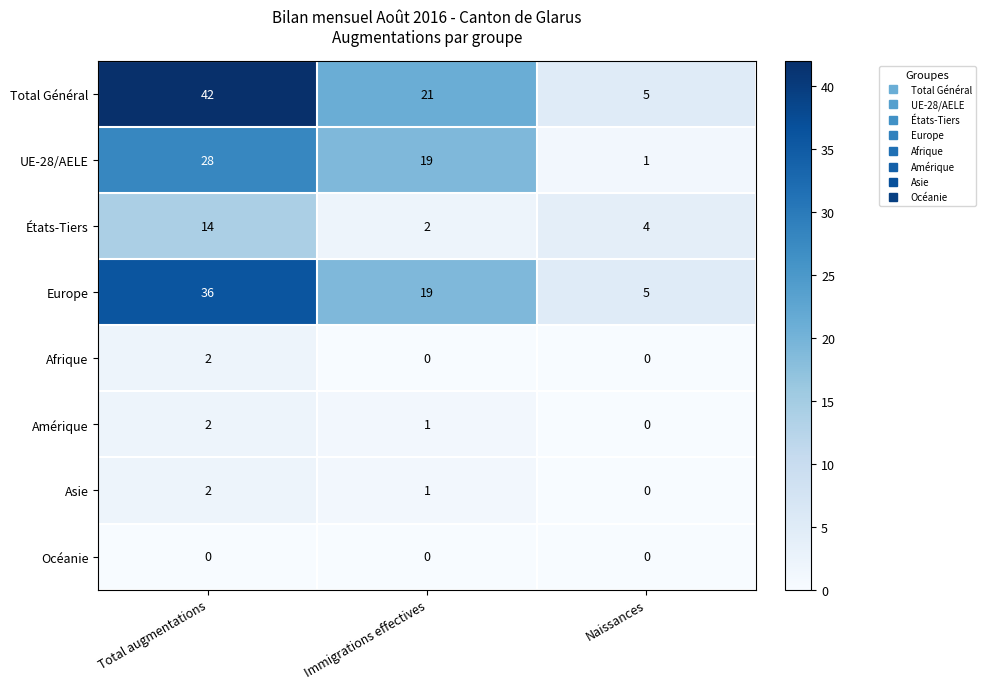

Count the number of categories in the chart.

3